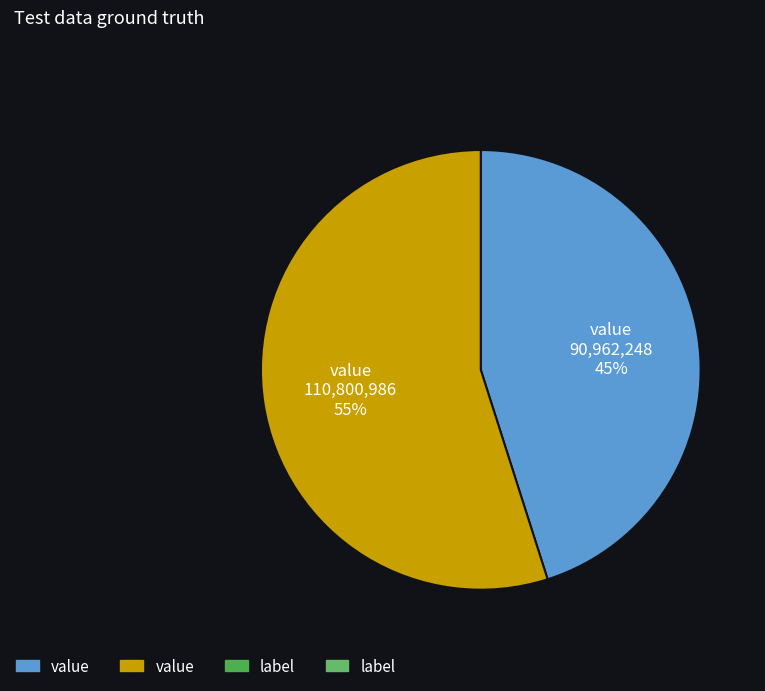

Is there any slice that represents more than half of the pie?

Yes